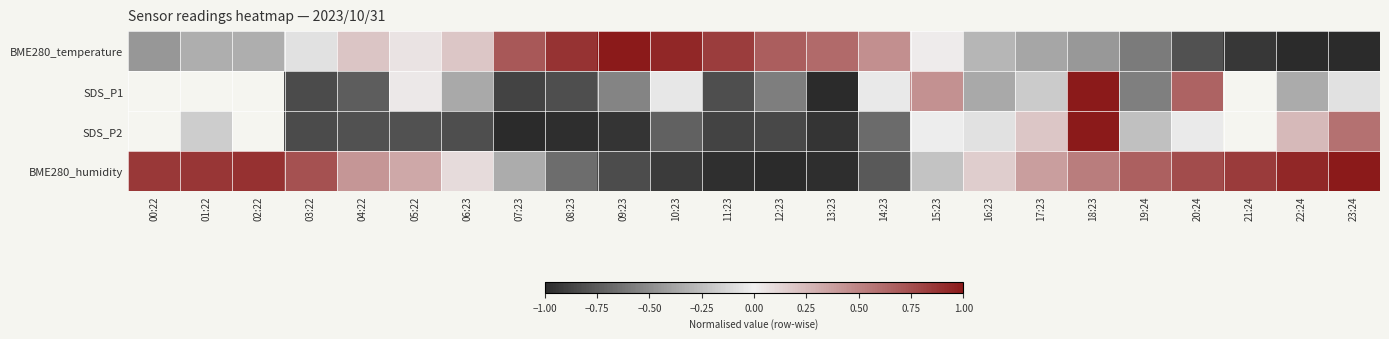

Where does the SDS_P2 series first go above 0?

17:23